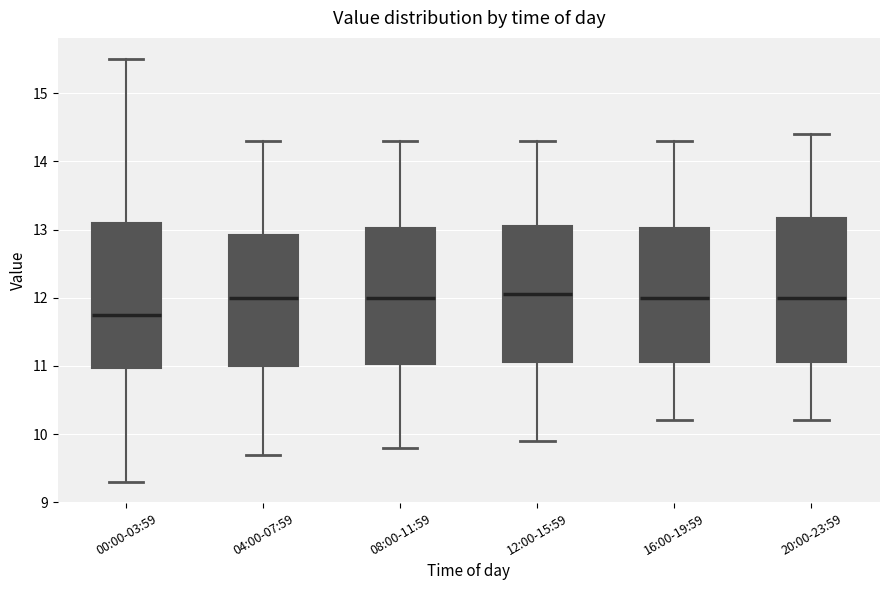

Reading left to right, transcribe this box plot: for each box, give where its median line is, the range the box spans, and where its two whiskers end, as read against the y-axis. The values are not printed on the chart, so give them approximately, as read against the axis.

00:00-03:59: median 11.8, box 11.0 to 13.1, whiskers 9.3 to 15.5
04:00-07:59: median 12.0, box 11.0 to 12.9, whiskers 9.7 to 14.3
08:00-11:59: median 12.0, box 11.0 to 13.0, whiskers 9.8 to 14.3
12:00-15:59: median 12.1, box 11.1 to 13.1, whiskers 9.9 to 14.3
16:00-19:59: median 12.0, box 11.1 to 13.0, whiskers 10.2 to 14.3
20:00-23:59: median 12.0, box 11.1 to 13.2, whiskers 10.2 to 14.4